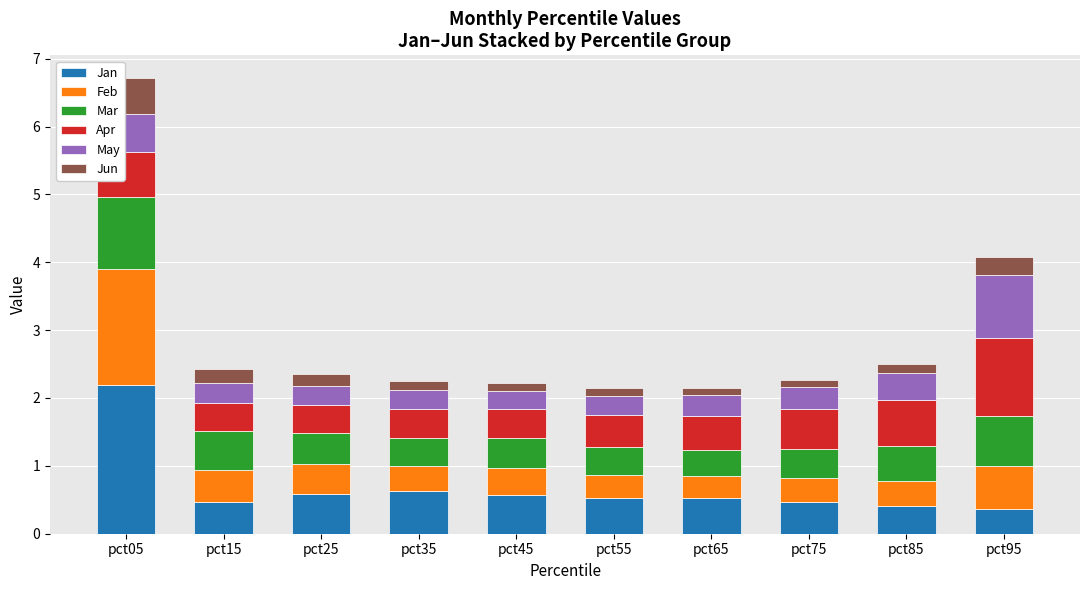

Count the number of data series in this chart.

6